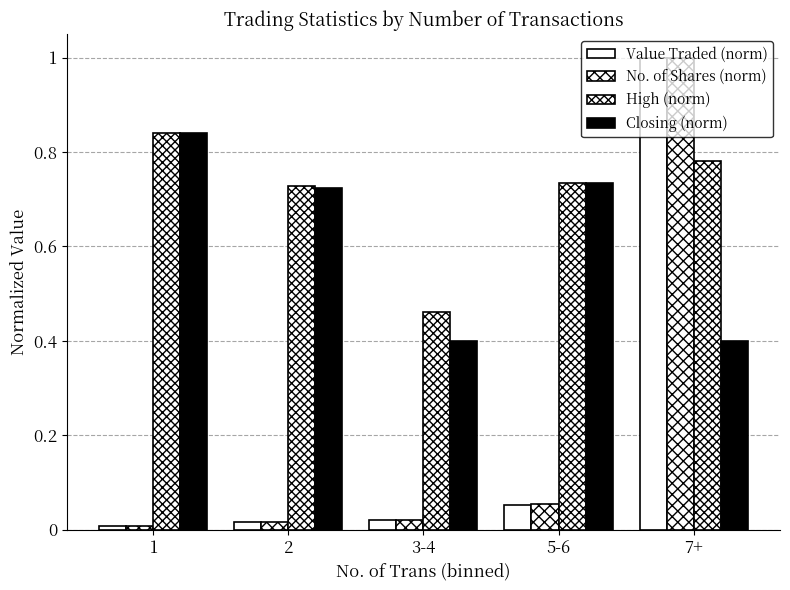

Is it true that Value Traded (norm) equals 1.0 at 7+?

True